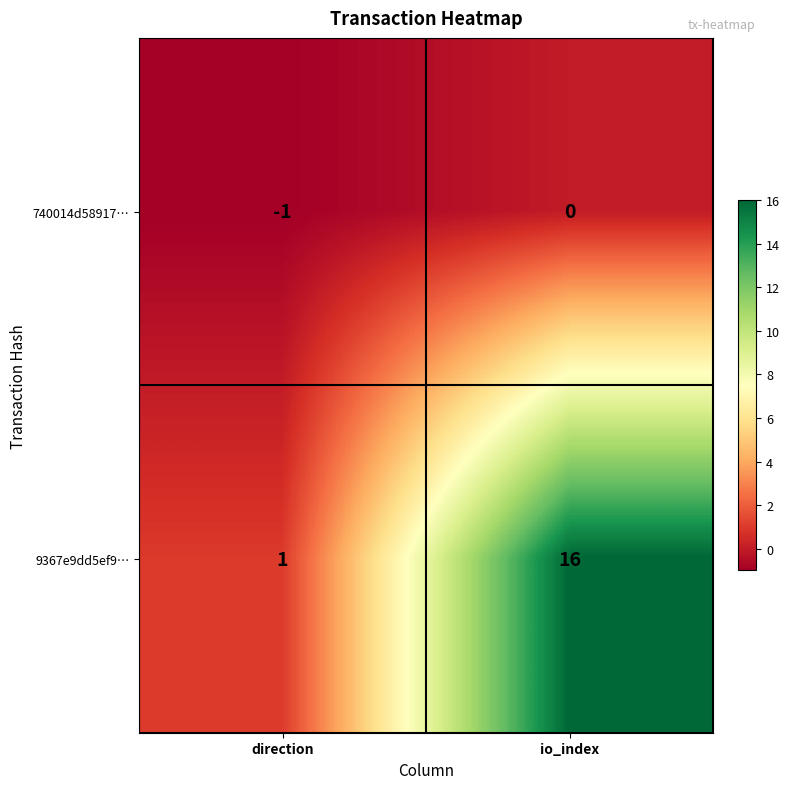

Reading right to left, list all the values displayed in this chart.

740014d58917…: io_index=0	direction=-1
9367e9dd5ef9…: io_index=16	direction=1